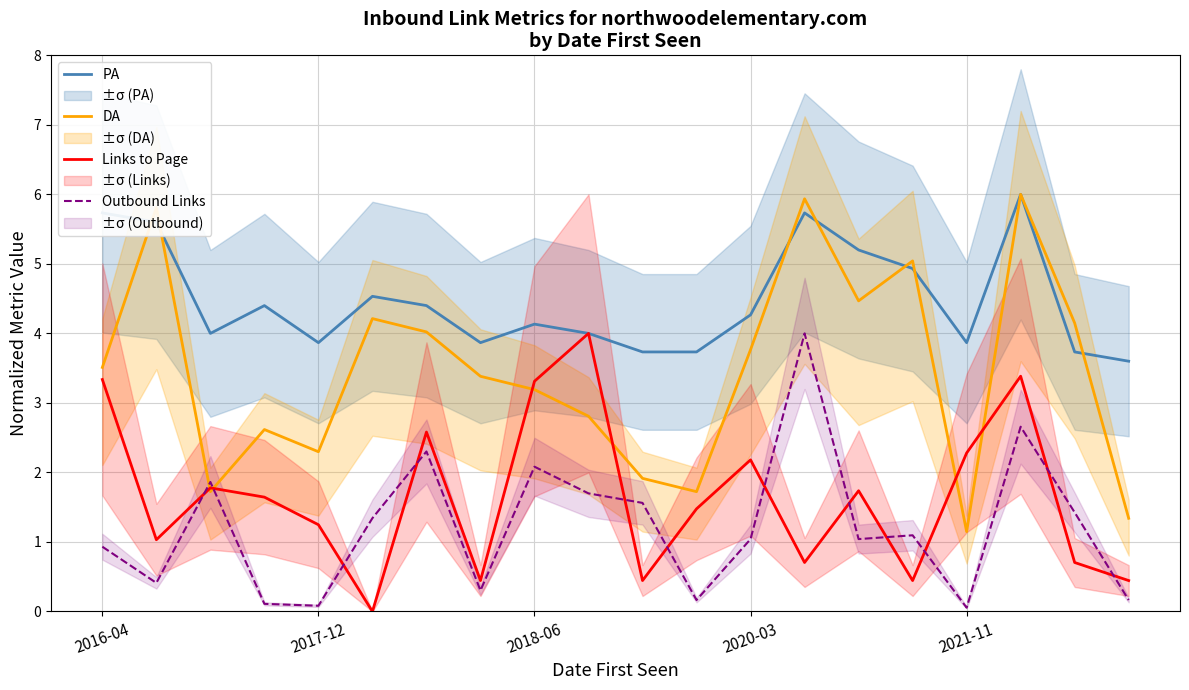

At which label does DA reach its minimum?

2021-11